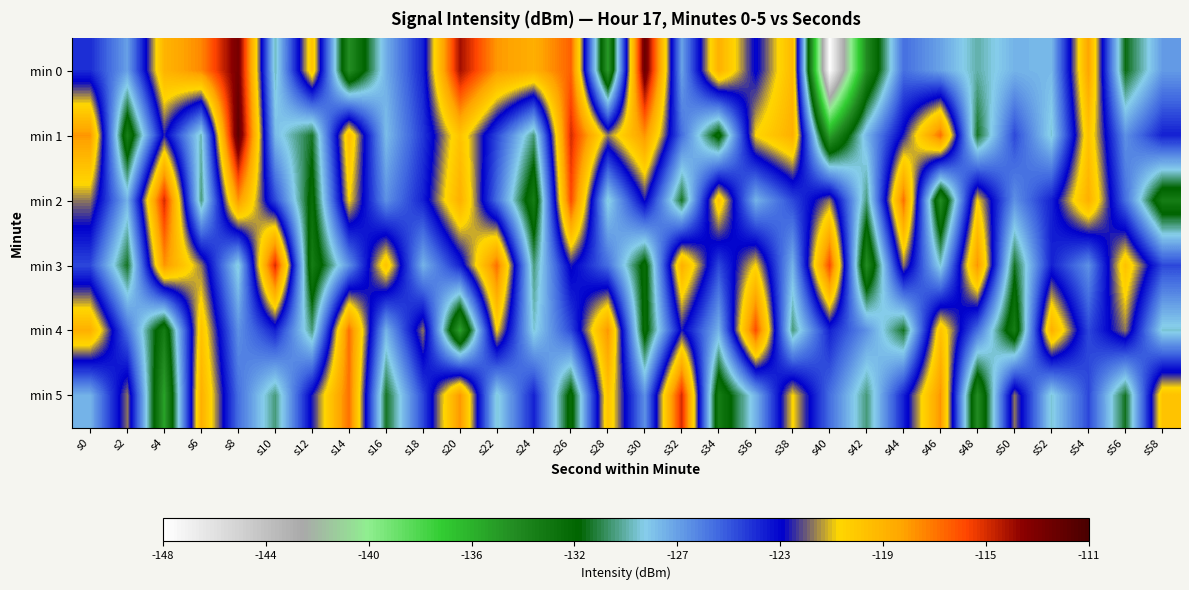

Reading right to left, list all the values displayed in this chart.

min 0: s58=-127.3	s56=-131.2	s54=-118.5	s52=-128.2	s50=-128.0	s48=-129.5	s46=-127.5	s44=-126.0	s42=-133.9	s40=-147.9	s38=-119.5	s36=-123.4	s34=-119.0	s32=-127.5	s30=-112.3	s28=-134.7	s26=-116.6	s24=-119.0	s22=-118.1	s20=-114.1	s18=-124.0	s16=-127.9	s14=-134.1	s12=-120.0	s10=-129.3	s8=-112.8	s6=-117.7	s4=-119.2	s2=-127.4	s0=-124.3
min 1: s58=-124.0	s56=-127.0	s54=-120.0	s52=-129.0	s50=-125.0	s48=-131.0	s46=-117.0	s44=-123.0	s42=-128.0	s40=-135.0	s38=-119.0	s36=-121.0	s34=-132.0	s32=-126.0	s30=-118.0	s28=-122.0	s26=-115.0	s24=-130.0	s22=-125.0	s20=-120.0	s18=-124.6	s16=-128.3	s14=-119.7	s12=-130.9	s10=-128.2	s8=-111.8	s6=-129.3	s4=-122.9	s2=-133.1	s0=-118.1
min 2: s58=-133.0	s56=-126.0	s54=-119.0	s52=-124.0	s50=-127.0	s48=-121.0	s46=-134.0	s44=-117.0	s42=-130.0	s40=-122.0	s38=-125.0	s36=-128.0	s34=-120.0	s32=-131.0	s30=-123.0	s28=-129.0	s26=-116.0	s24=-133.0	s22=-126.0	s20=-119.0	s18=-124.0	s16=-127.0	s14=-121.0	s12=-132.0	s10=-125.0	s8=-118.0	s6=-130.0	s4=-115.0	s2=-128.0	s0=-122.0
min 3: s58=-125.0	s56=-120.0	s54=-127.0	s52=-124.0	s50=-131.0	s48=-118.0	s46=-129.0	s44=-122.0	s42=-134.0	s40=-116.0	s38=-128.0	s36=-121.0	s34=-125.0	s32=-119.0	s30=-132.0	s28=-126.0	s26=-123.0	s24=-130.0	s22=-117.0	s20=-124.0	s18=-128.0	s16=-120.0	s14=-127.0	s12=-133.0	s10=-115.0	s8=-129.0	s6=-122.0	s4=-118.0	s2=-131.0	s0=-125.0
min 4: s58=-129.0	s56=-122.0	s54=-125.0	s52=-119.0	s50=-133.0	s48=-126.0	s46=-120.0	s44=-131.0	s42=-127.0	s40=-124.0	s38=-130.0	s36=-116.0	s34=-128.0	s32=-123.0	s30=-132.0	s28=-118.0	s26=-125.0	s24=-129.0	s22=-121.0	s20=-135.0	s18=-122.0	s16=-128.0	s14=-117.0	s12=-130.0	s10=-124.0	s8=-127.0	s6=-120.0	s4=-133.0	s2=-126.0	s0=-119.0
min 5: s58=-120.0	s56=-131.0	s54=-125.0	s52=-129.0	s50=-122.0	s48=-134.0	s46=-118.0	s44=-124.0	s42=-130.0	s40=-126.0	s38=-121.0	s36=-128.0	s34=-133.0	s32=-115.0	s30=-127.0	s28=-120.0	s26=-132.0	s24=-124.0	s22=-129.0	s20=-118.0	s18=-125.0	s16=-131.0	s14=-117.0	s12=-123.0	s10=-130.0	s8=-126.0	s6=-119.0	s4=-135.0	s2=-122.0	s0=-128.0